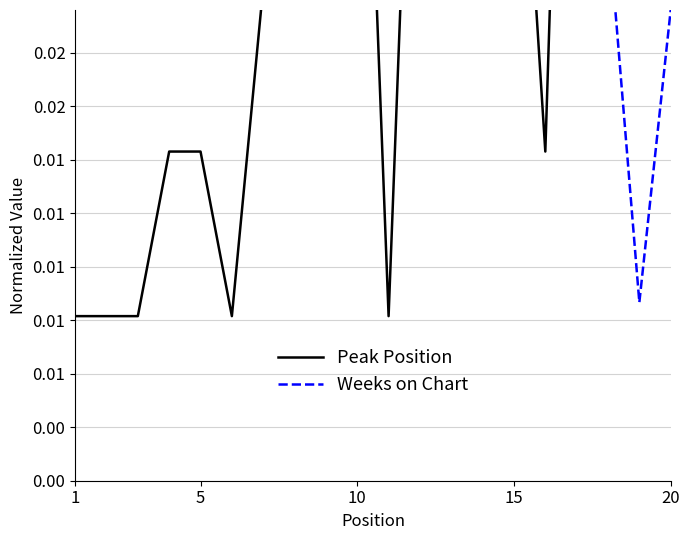

What are all the series names shown in the legend?

Peak Position, Weeks on Chart